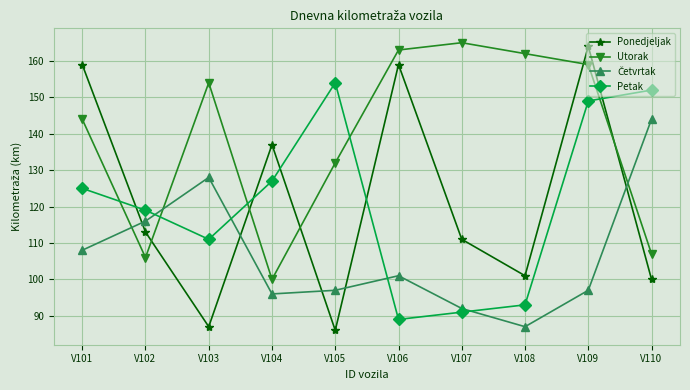

Count the number of categories in the chart.

10